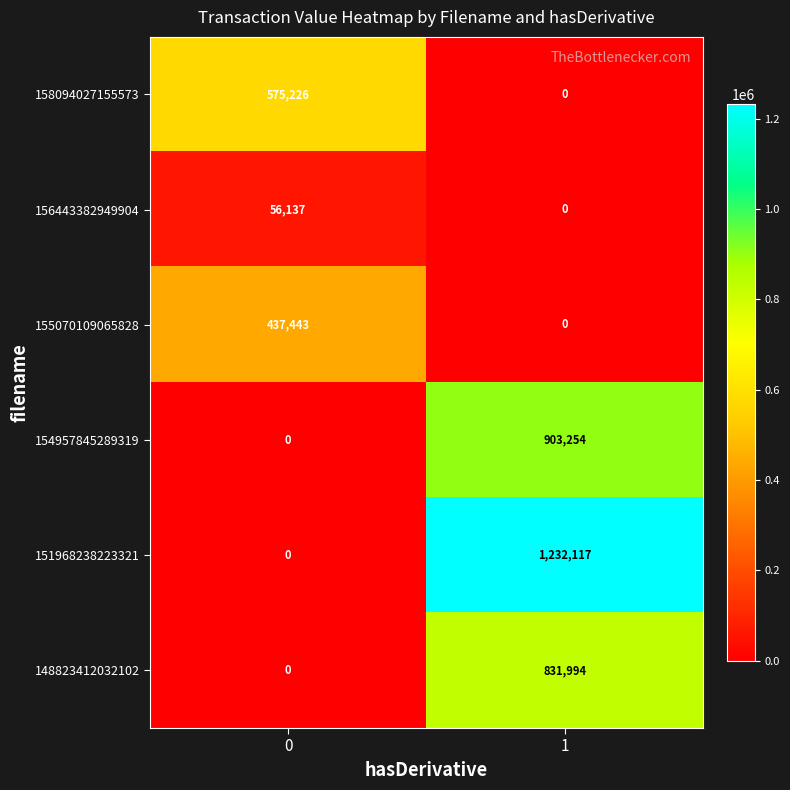

At which category is the sum across all series the highest?

1